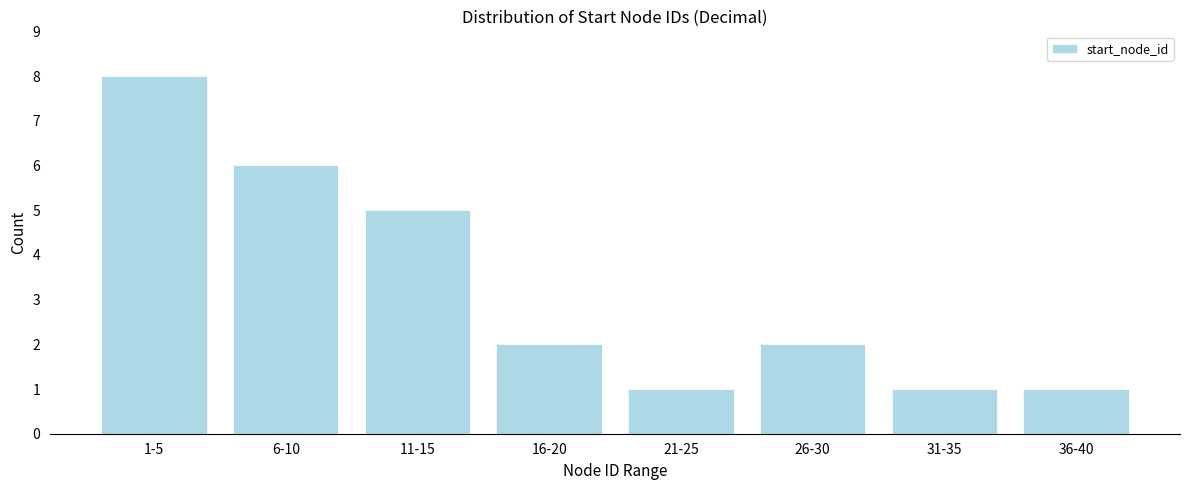

Reading left to right, what are all the values shown in this chart?

1-5=8	6-10=6	11-15=5	16-20=2	21-25=1	26-30=2	31-35=1	36-40=1